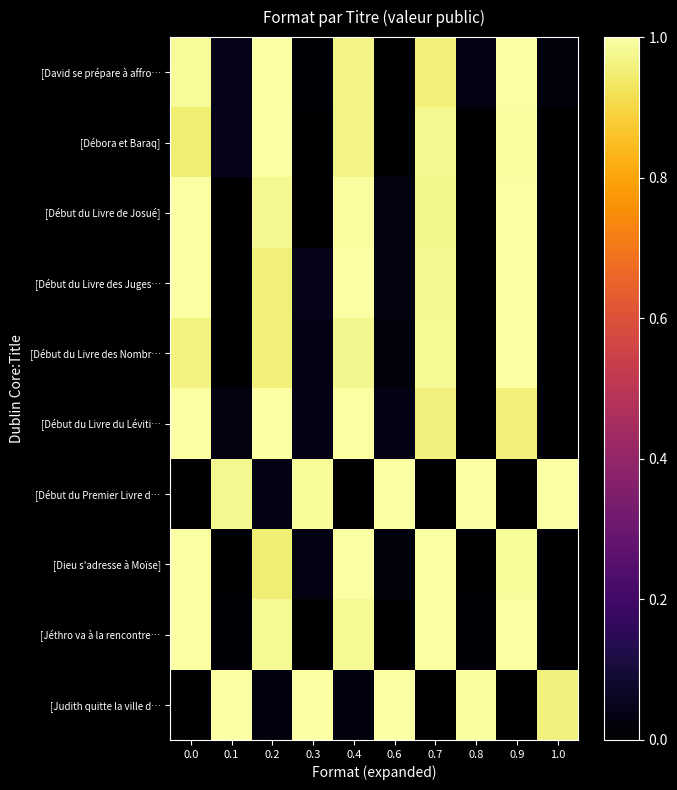

Reading right to left, list all the values displayed in this chart.

[David se prépare à affro…: 1.0=0.0	0.9=1.0	0.8=0.0	0.7=1.0	0.6=0.0	0.4=1.0	0.3=0.0	0.2=1.0	0.1=0.0	0.0=1.0
[Débora et Baraq]: 1.0=0.0	0.9=1.0	0.8=0.0	0.7=1.0	0.6=0.0	0.4=1.0	0.3=0.0	0.2=1.0	0.1=0.0	0.0=1.0
[Début du Livre de Josué]: 1.0=0.0	0.9=1.0	0.8=0.0	0.7=1.0	0.6=0.0	0.4=1.0	0.3=0.0	0.2=1.0	0.1=0.0	0.0=1.0
[Début du Livre des Juges…: 1.0=0.0	0.9=1.0	0.8=0.0	0.7=1.0	0.6=0.0	0.4=1.0	0.3=0.0	0.2=1.0	0.1=0.0	0.0=1.0
[Début du Livre des Nombr…: 1.0=0.0	0.9=1.0	0.8=0.0	0.7=1.0	0.6=0.0	0.4=1.0	0.3=0.0	0.2=1.0	0.1=0.0	0.0=1.0
[Début du Livre du Léviti…: 1.0=0.0	0.9=1.0	0.8=0.0	0.7=1.0	0.6=0.0	0.4=1.0	0.3=0.0	0.2=1.0	0.1=0.0	0.0=1.0
[Début du Premier Livre d…: 1.0=1.0	0.9=0.0	0.8=1.0	0.7=0.0	0.6=1.0	0.4=0.0	0.3=1.0	0.2=0.0	0.1=1.0	0.0=0.0
[Dieu s'adresse à Moïse]: 1.0=0.0	0.9=1.0	0.8=0.0	0.7=1.0	0.6=0.0	0.4=1.0	0.3=0.0	0.2=1.0	0.1=0.0	0.0=1.0
[Jéthro va à la rencontre…: 1.0=0.0	0.9=1.0	0.8=0.0	0.7=1.0	0.6=0.0	0.4=1.0	0.3=0.0	0.2=1.0	0.1=0.0	0.0=1.0
[Judith quitte la ville d…: 1.0=1.0	0.9=0.0	0.8=1.0	0.7=0.0	0.6=1.0	0.4=0.0	0.3=1.0	0.2=0.0	0.1=1.0	0.0=0.0